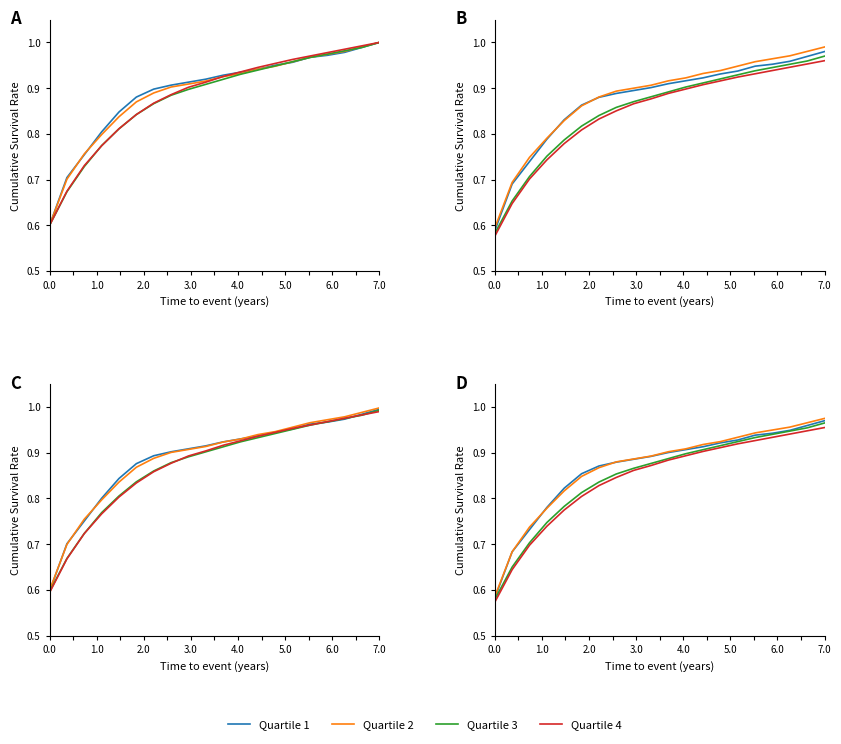

True or false: Quartile 4 and Quartile 2 intersect in this chart.

False